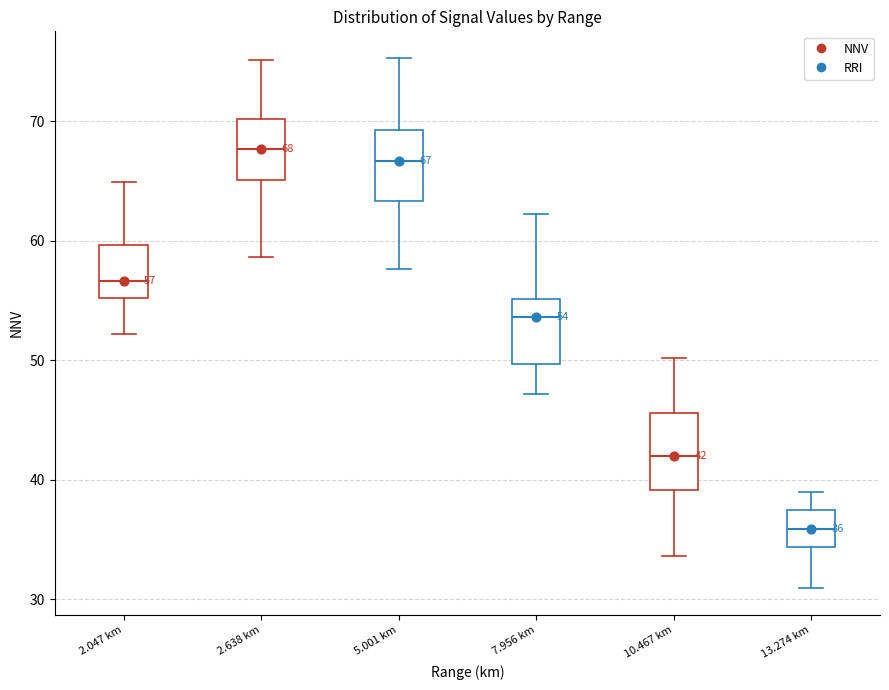

Which box's median line is the lowest?

13.274 km